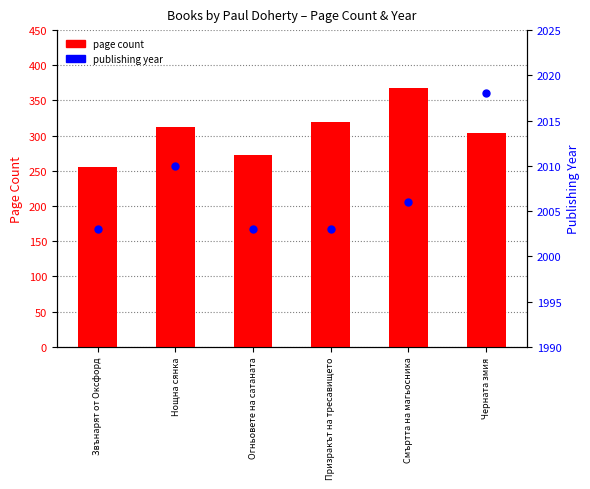

Which series reaches the minimum Y coordinate?

pageCount